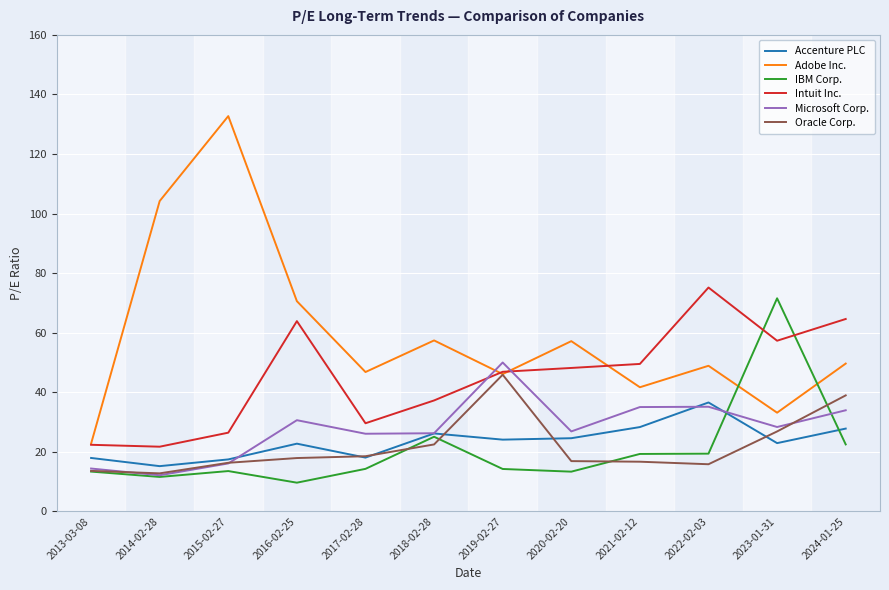

What are all the series names shown in the legend?

Accenture PLC, Adobe Inc., IBM Corp., Intuit Inc., Microsoft Corp., Oracle Corp.